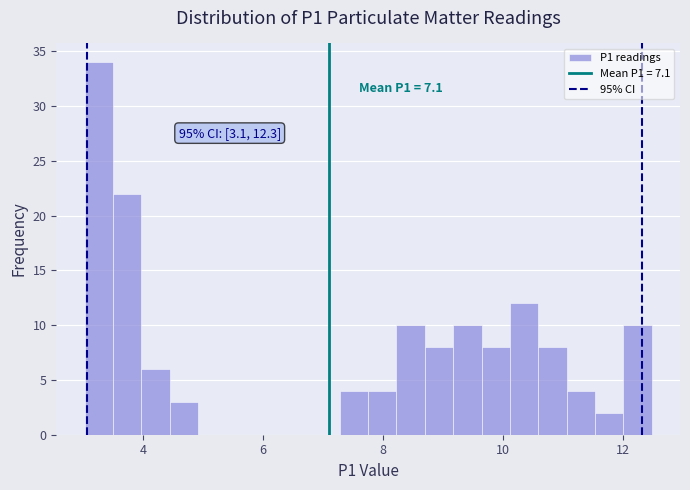

Read against the x-axis, roughly where is the centre of the tallest bar?

3.2